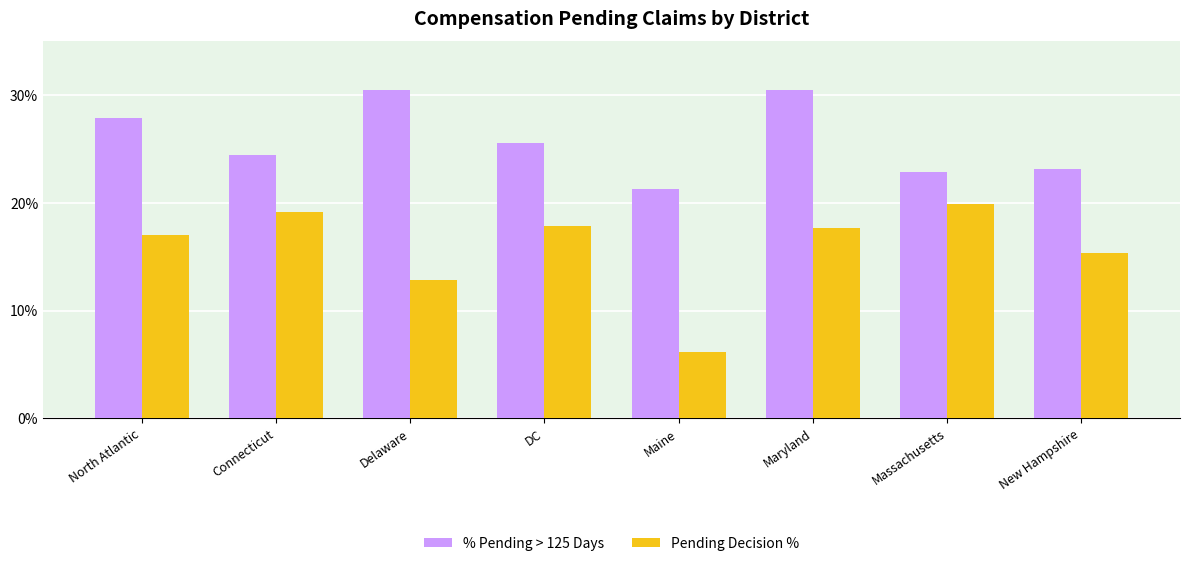

What position from the right is North Atlantic?

8